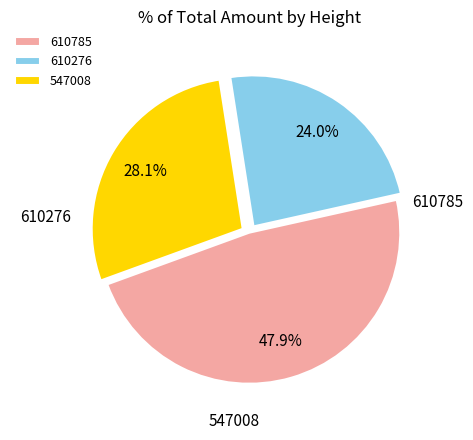

Is 610785 the majority of the pie?

No